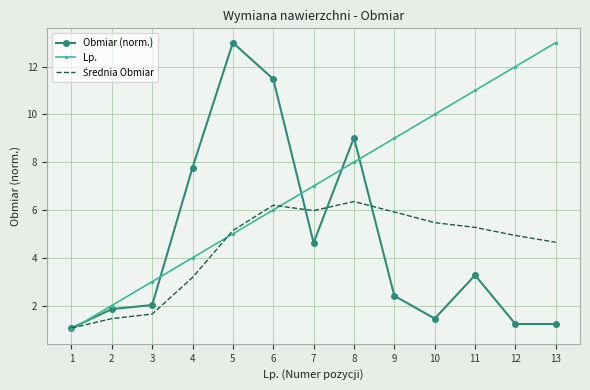

What is the total value across all series at 7?

17.6